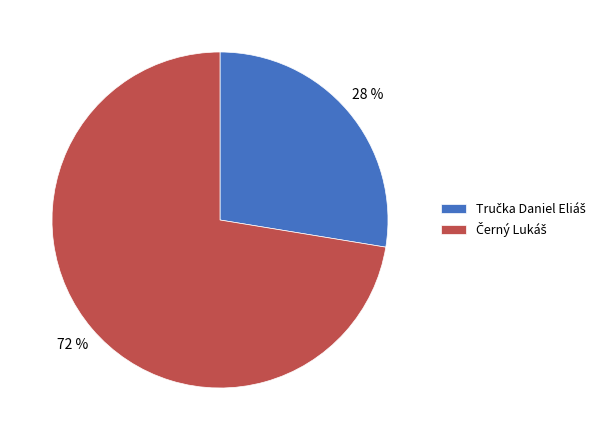

Does any single category account for the majority?

Yes